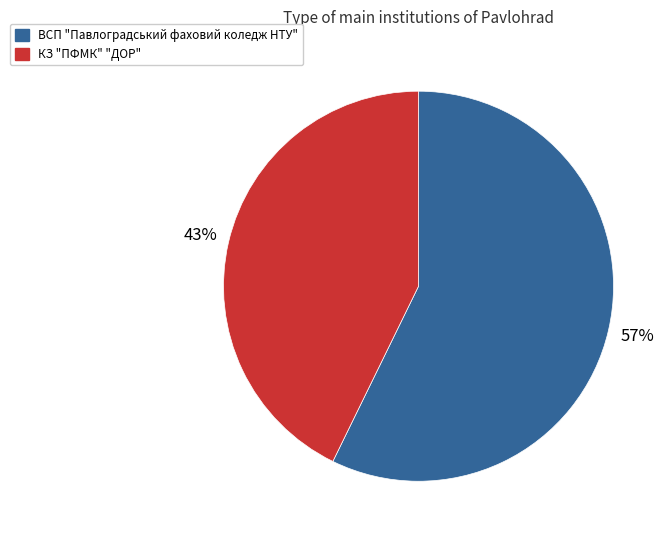

How many segments does this pie chart have?

2